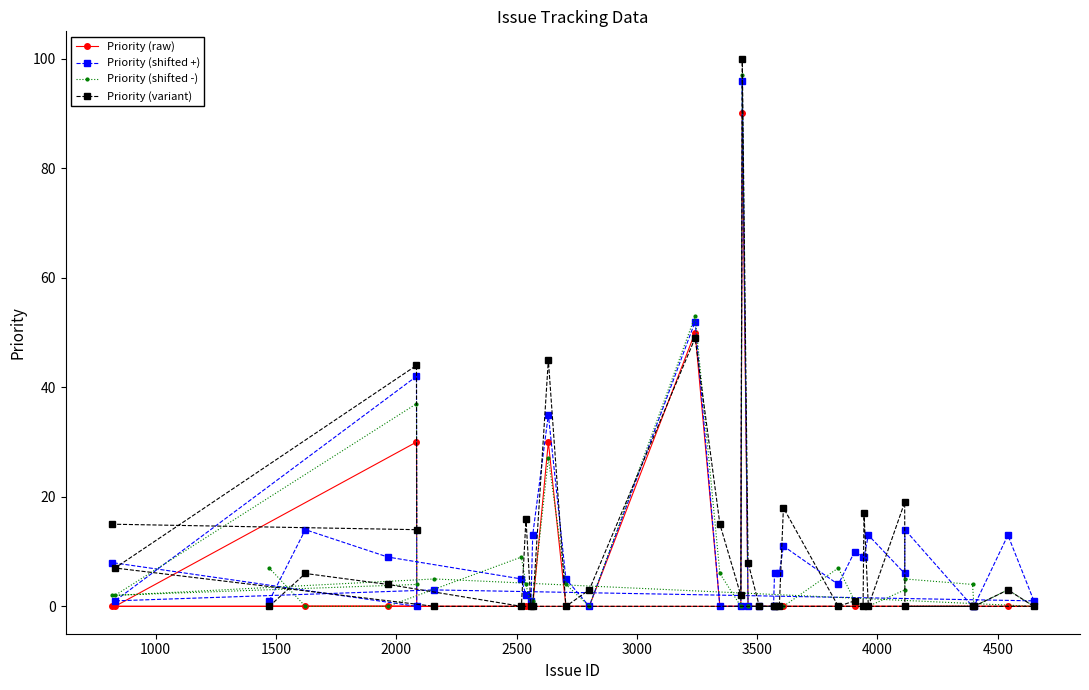

Which series has the widest spread of values?

Priority (variant)